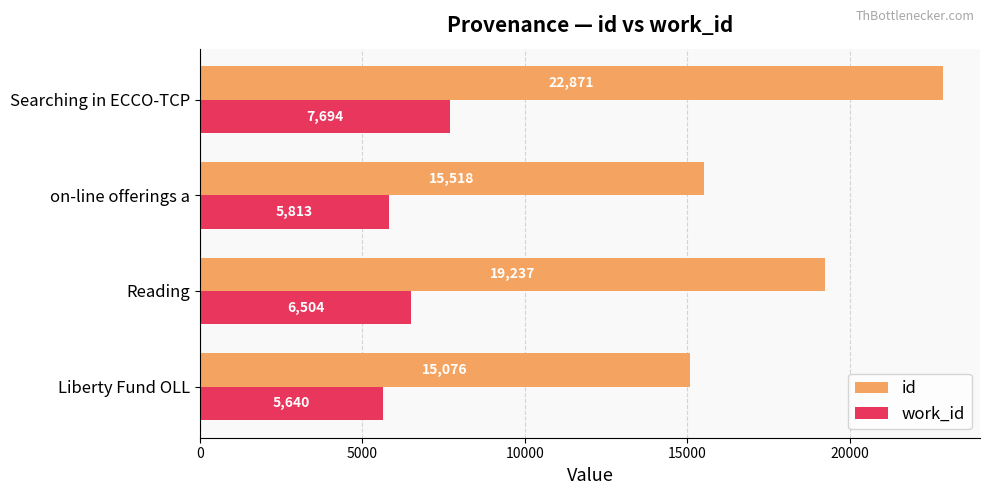

Which series has the largest range (max minus min)?

id